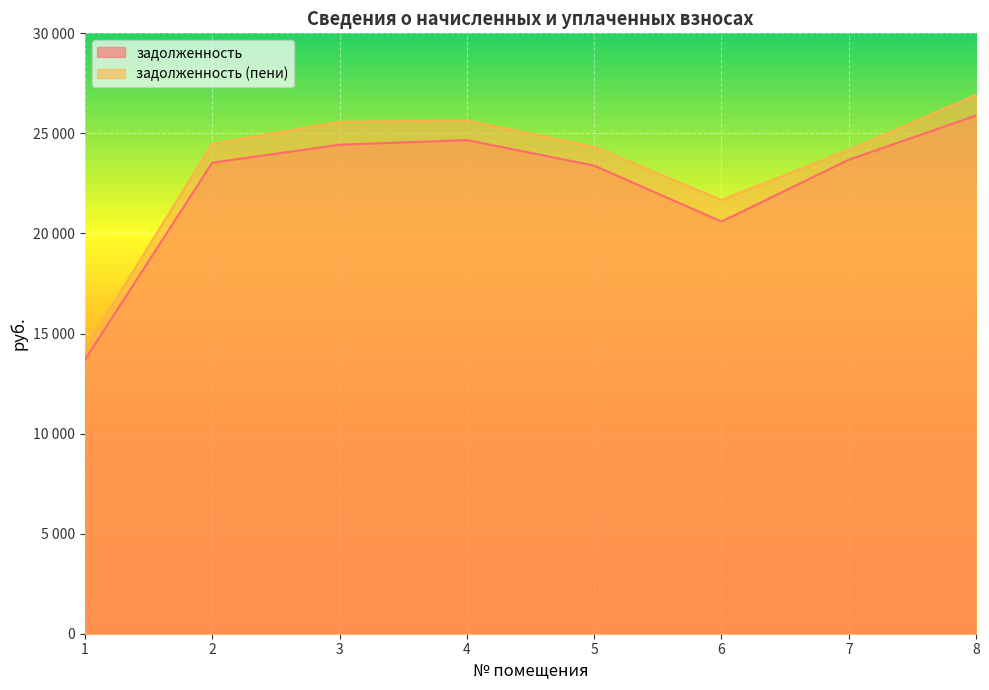

What is the maximum value for задолженность (пени)?

26921.8